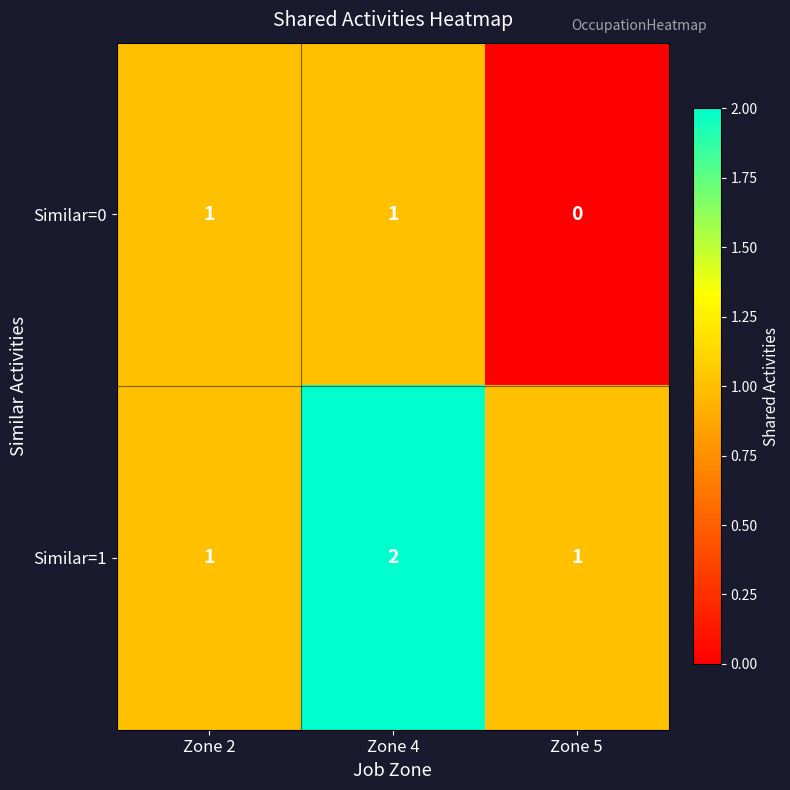

Which label corresponds to the smallest value in the chart?

Zone 5